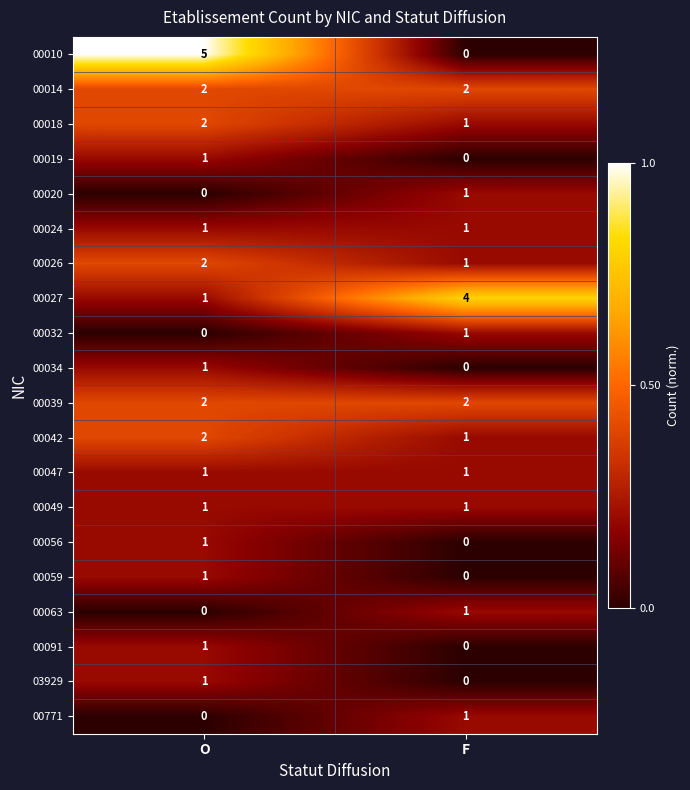

What is the difference between the highest and lowest values at F?

4